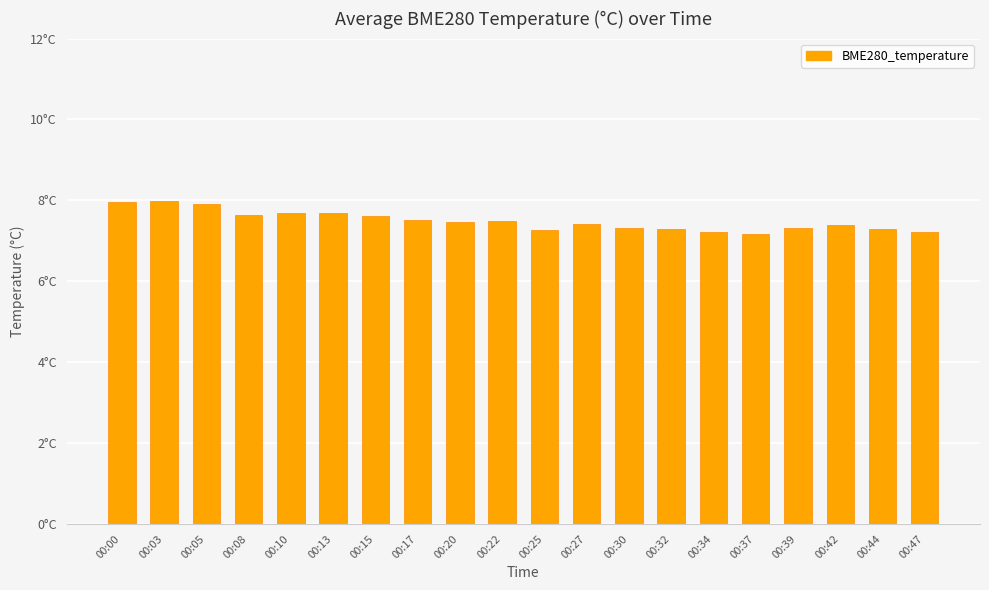

What is the difference between the maximum and minimum values?

0.8